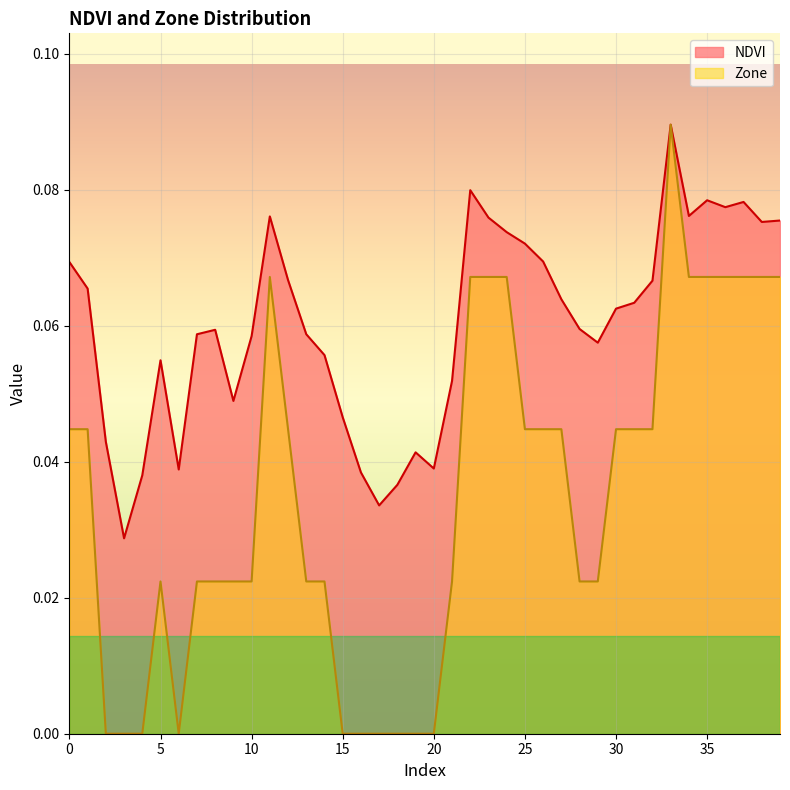

Which series has the widest spread of values?

Zone